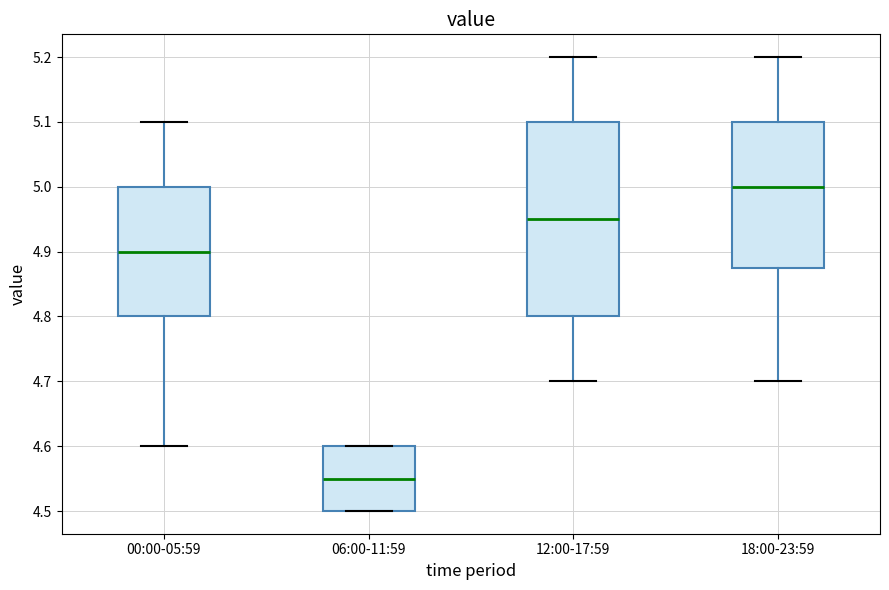

Where does the lower whisker of the box for 00:00-05:59 end on the y-axis? The values are not printed on the chart, so give them approximately, as read against the axis.

4.60